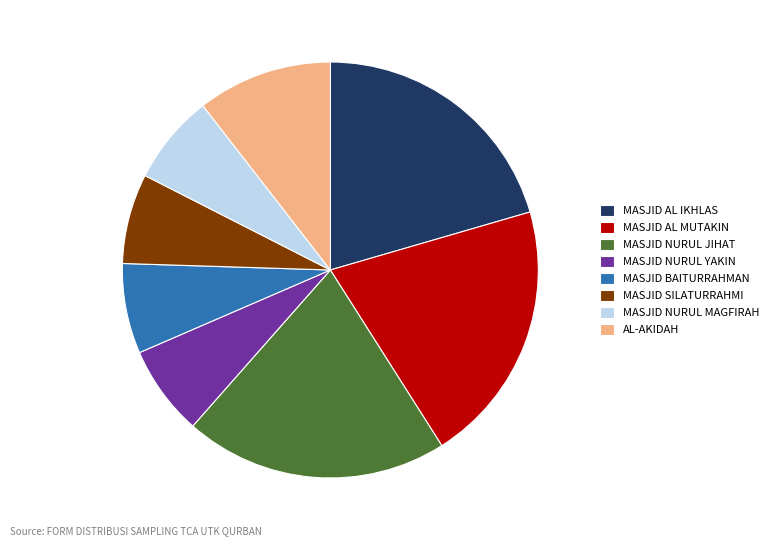

Which has a higher value, MASJID SILATURRAHMI or MASJID AL MUTAKIN?

MASJID AL MUTAKIN